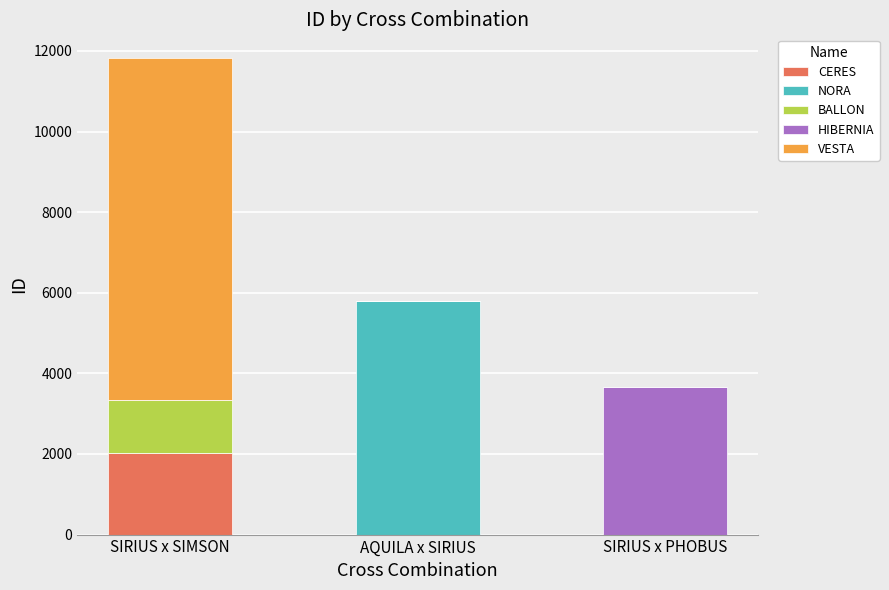

The CERES series shows 859 at AQUILA x SIRIUS. True or false?

False